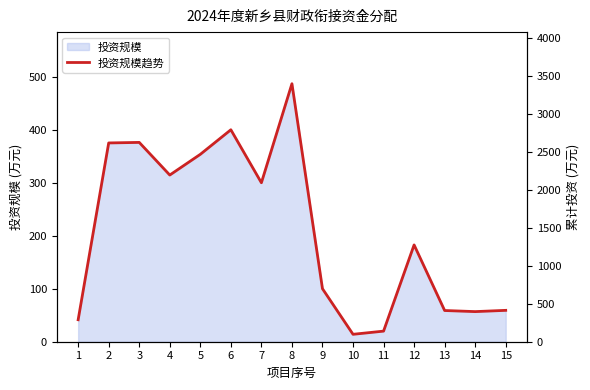

The chart shows a value of 314.6 at 4. True or false?

True